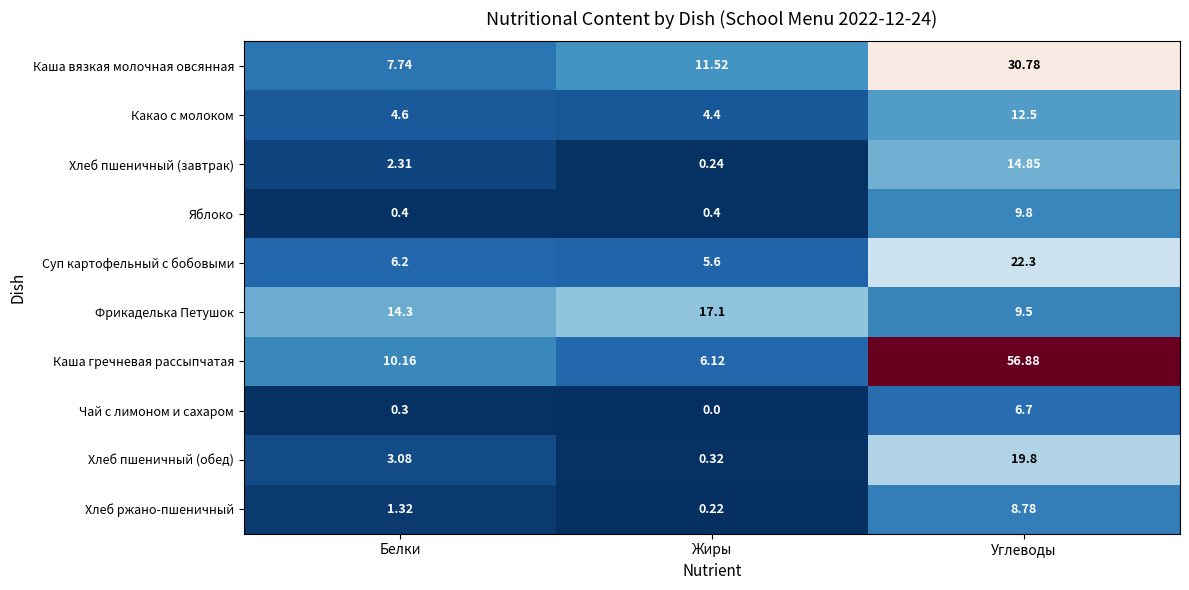

At which label does Фрикаделька Петушок reach its peak?

Жиры